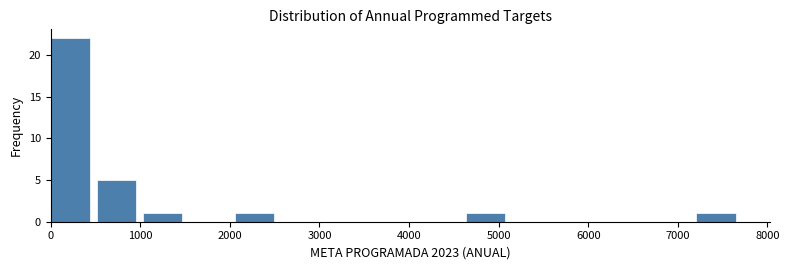

Over which range of the x-axis is the bar tallest?

0 to 500